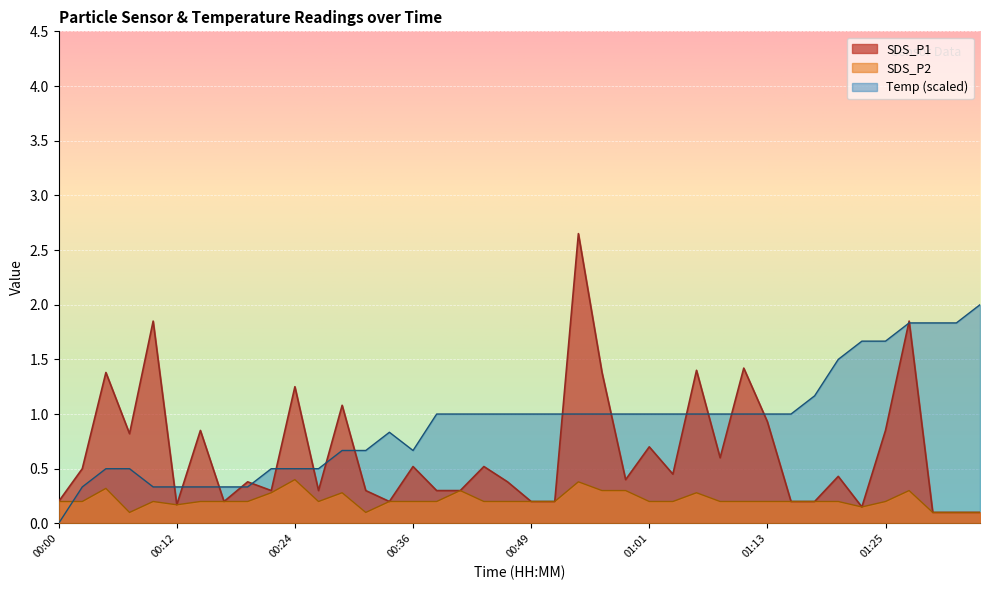

Which category has the highest value in the Temp series?

01:35